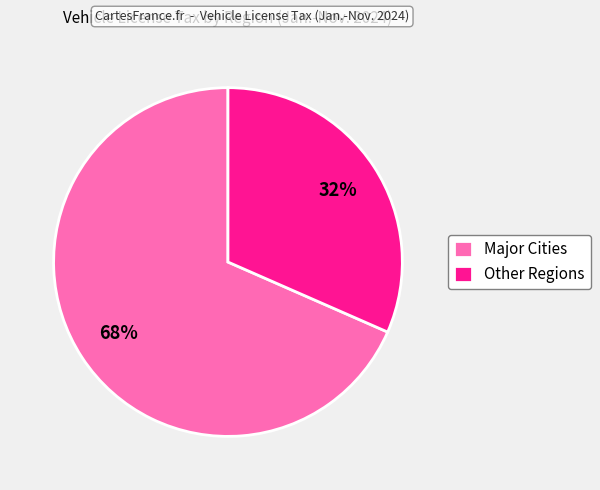

Count the number of slices in the pie.

2